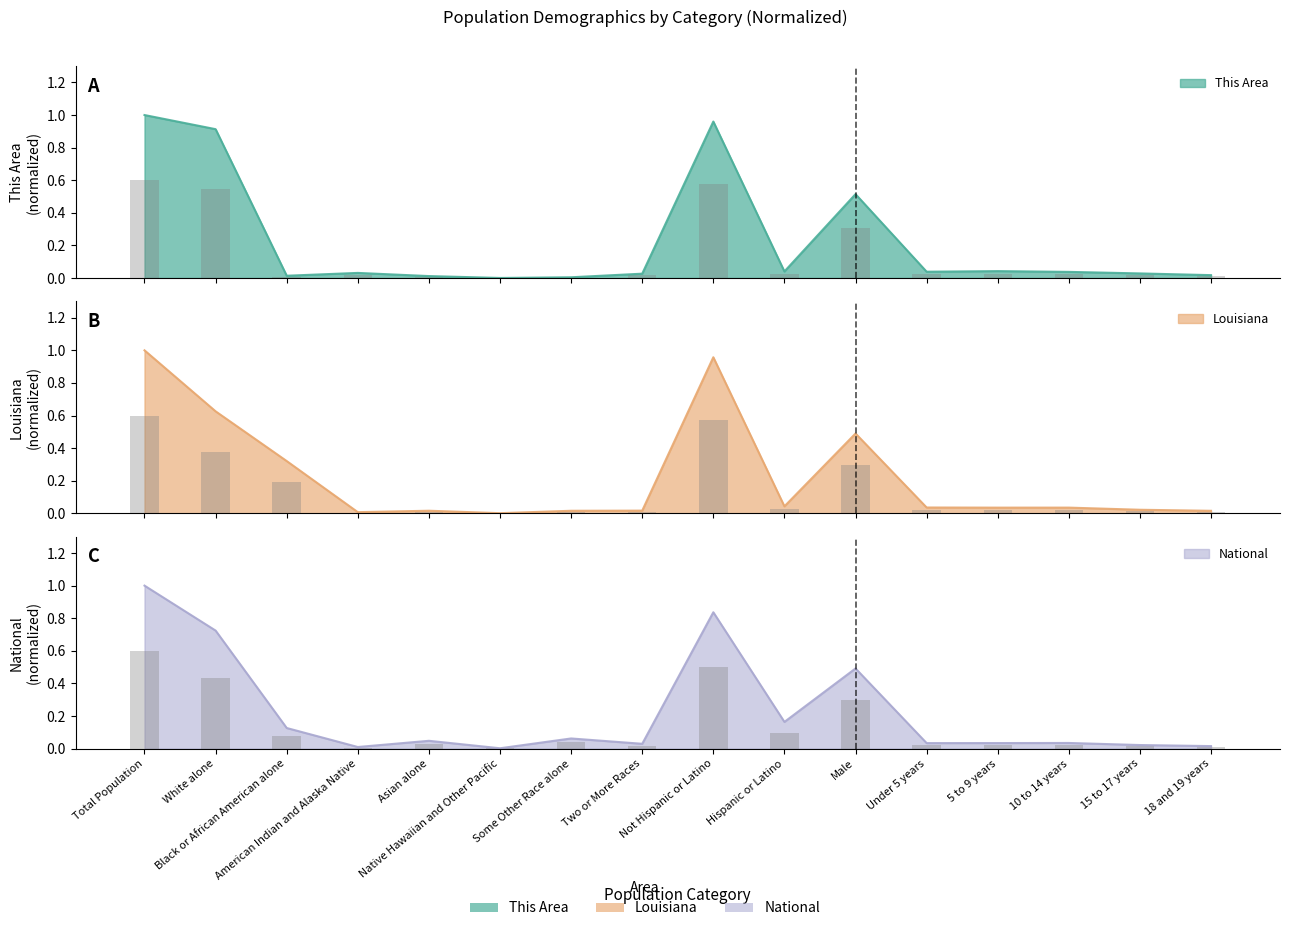

True or false: National has a value of 0.0 at 18 and 19 years.

True